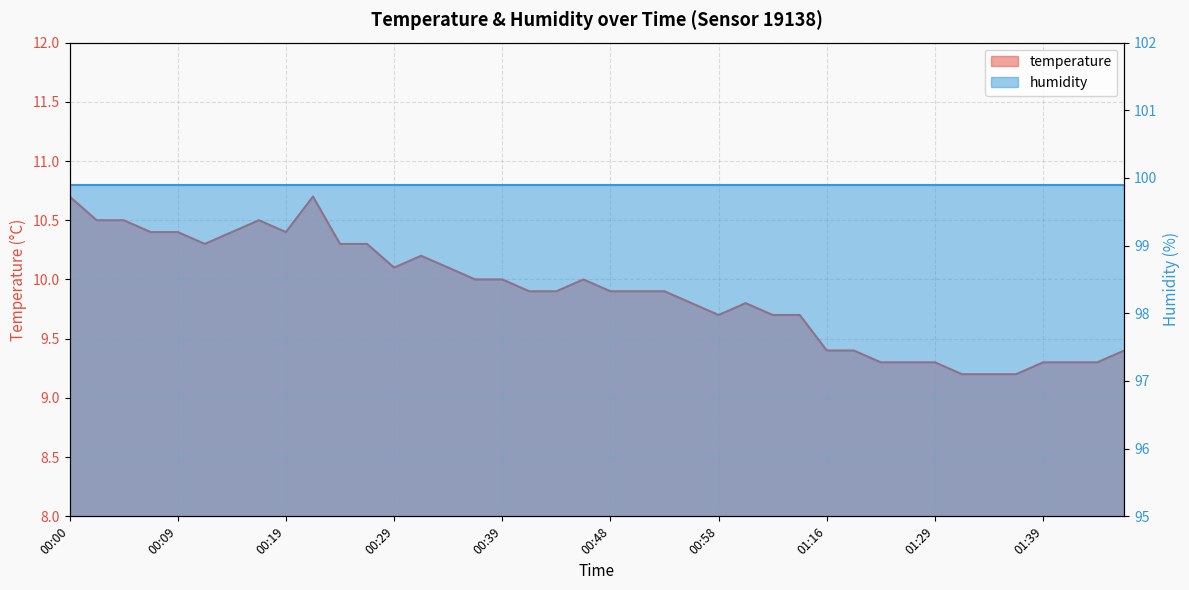

List the labels in order of value, largest first.

00:00, 00:22, 00:02, 00:05, 00:17, 00:07, 00:09, 00:14, 00:19, 00:12, 00:24, 00:26, 00:31, 00:29, 00:34, 00:36, 00:39, 00:46, 00:41, 00:43, 00:48, 00:51, 00:53, 00:56, 01:01, 00:58, 01:03, 01:05, 01:16, 01:22, 01:47, 01:24, 01:27, 01:29, 01:39, 01:42, 01:45, 01:32, 01:34, 01:37